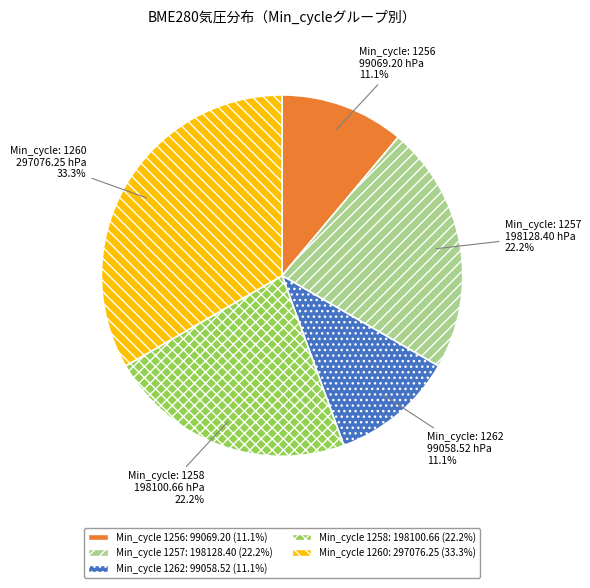

Is there a majority slice in this chart?

No